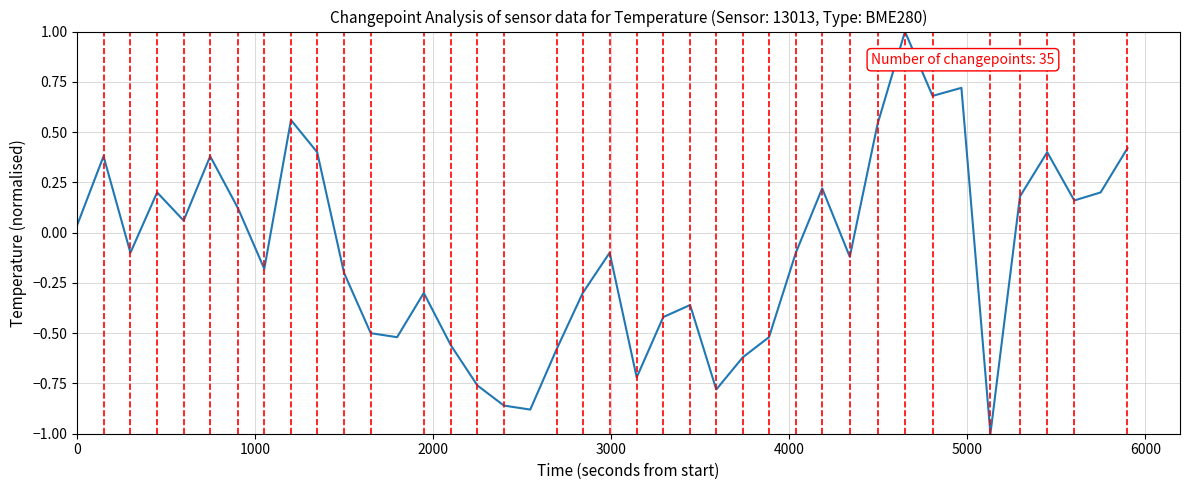

What is the difference between the maximum and minimum values?

2.0